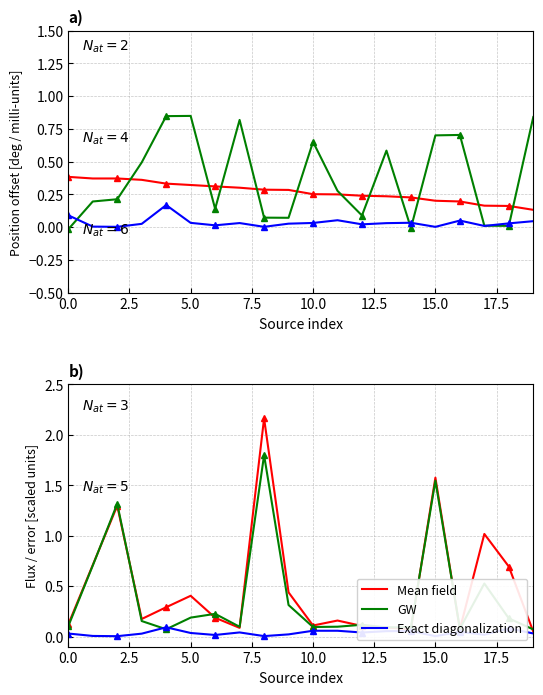

How many categories are shown in the chart?

20